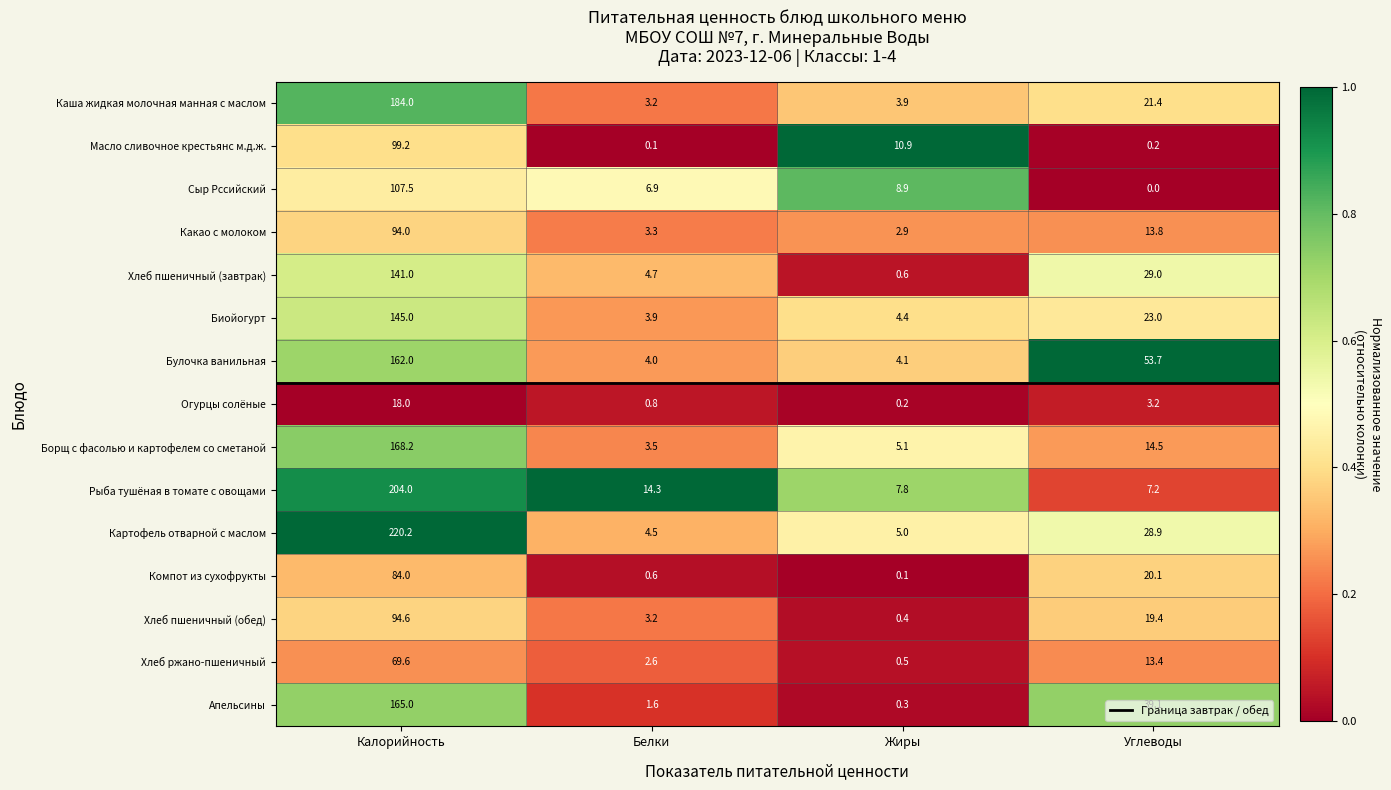

Rank the series at Углеводы from highest to lowest value.

Булочка ванильная, Апельсины, Хлеб пшеничный (завтрак), Картофель отварной с маслом, Биойогурт, Каша жидкая молочная манная с маслом, Компот из сухофрукты, Хлеб пшеничный (обед), Борщ с фасолью и картофелем со сметаной, Какао с молоком, Хлеб ржано-пшеничный, Рыба тушёная в томате с овощами, Огурцы солёные, Масло сливочное крестьянс м.д.ж., Сыр Рссийский